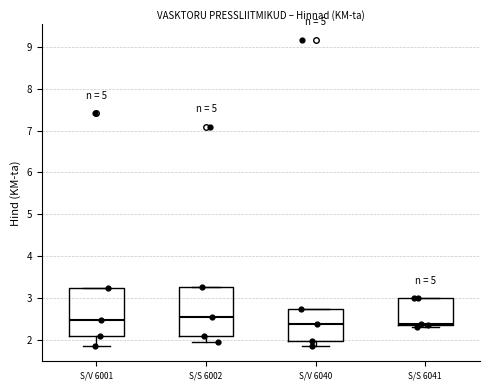

Where is the upper edge of the box for S/S 6041 on the y-axis? The values are not printed on the chart, so give them approximately, as read against the axis.

3.0